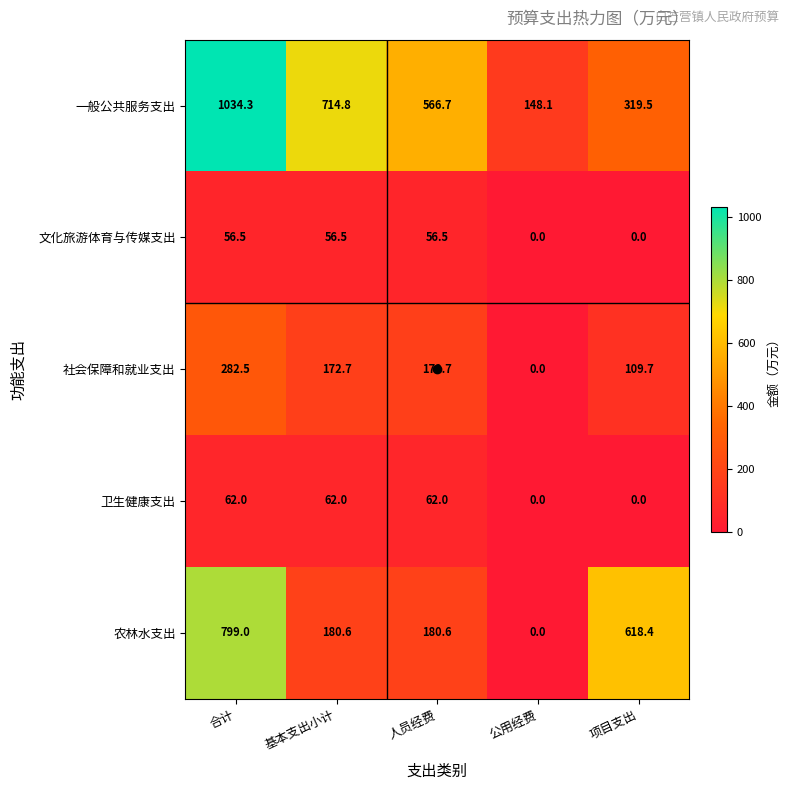

Which label corresponds to the largest value in the chart?

合计